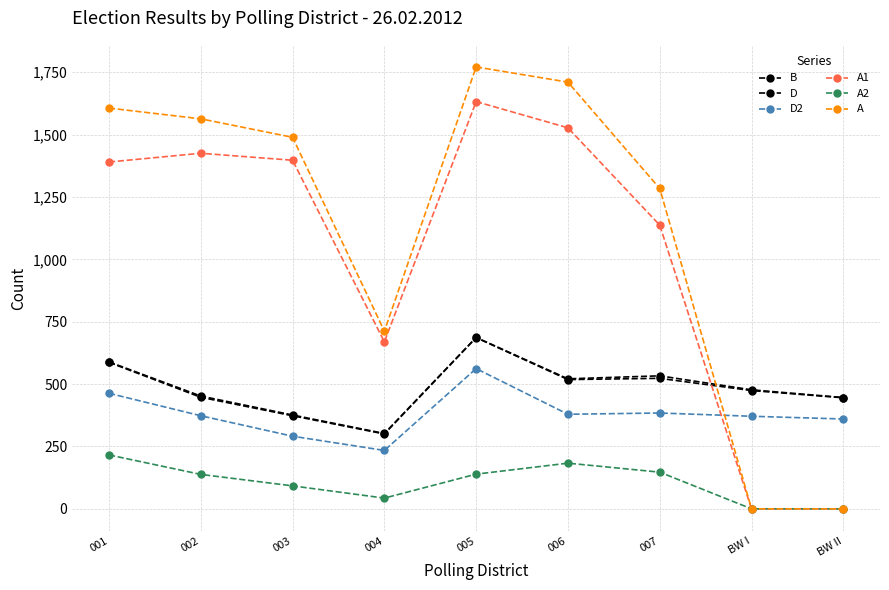

After their last crossing, which series has the higher values: D2 or A?

D2